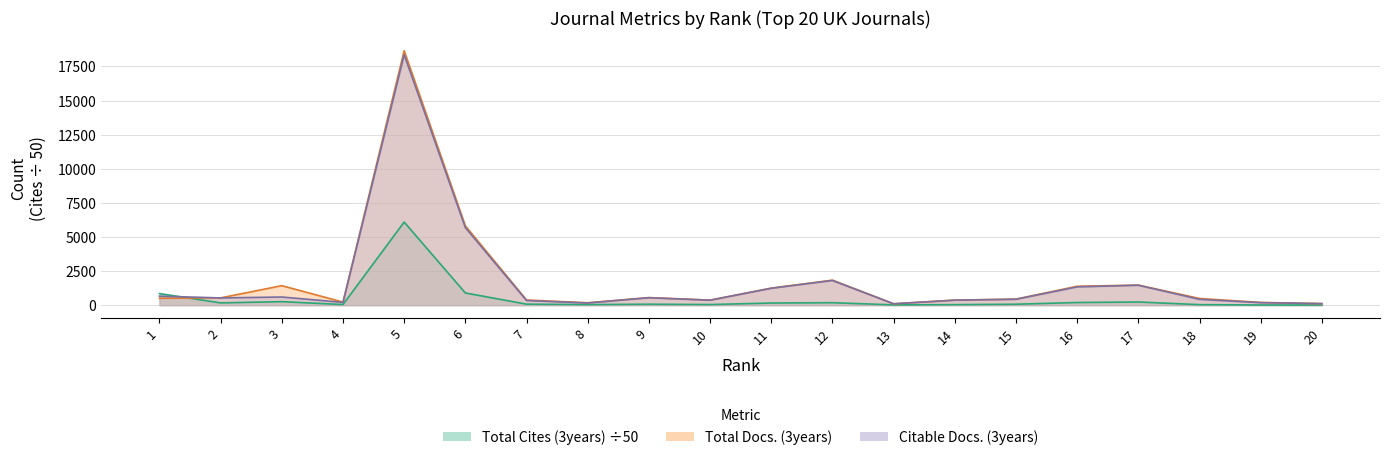

At which category does Total Cites (3years) reach its first local valley?

2